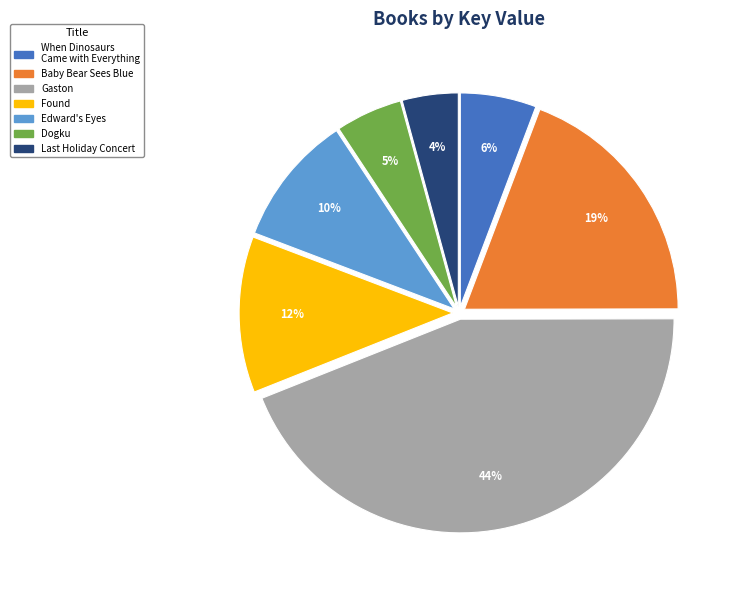

To the nearest percent, what is the difference between the largest and smallest slice percentages?

40%